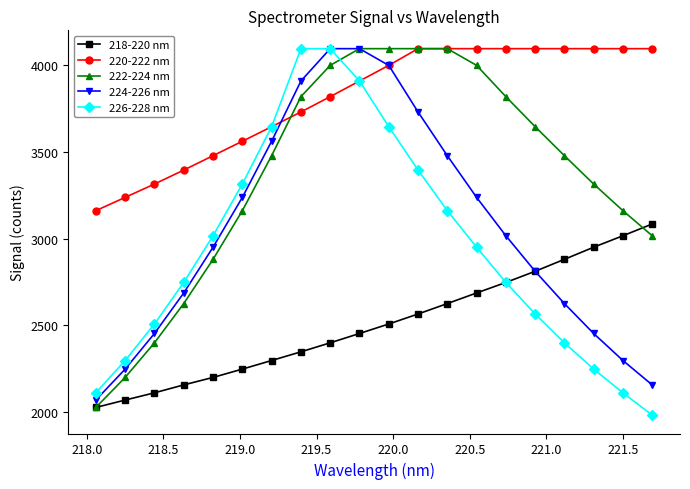

At how many categories does at least one series exceed 3776?

13